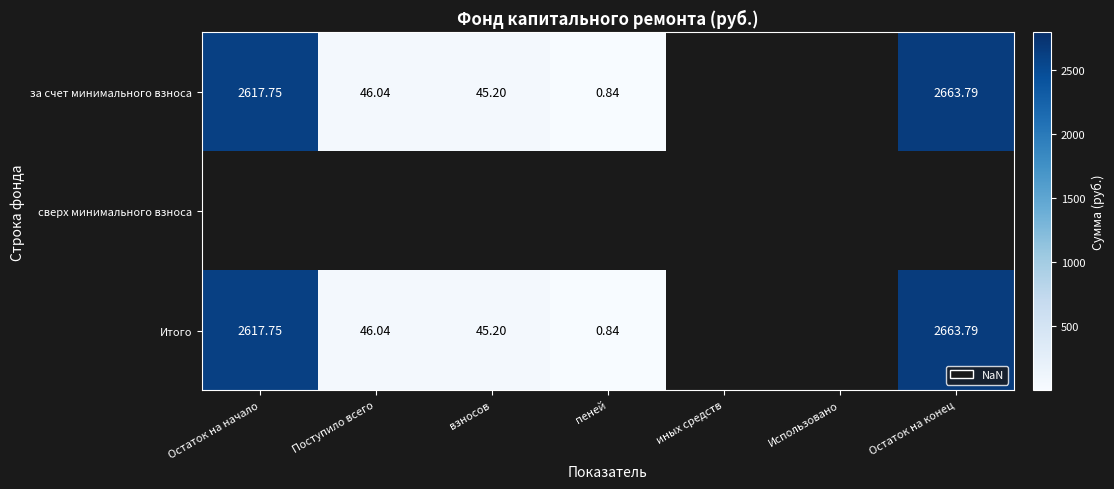

What is the approximate value of Итого at Остаток на начало?

2617.8